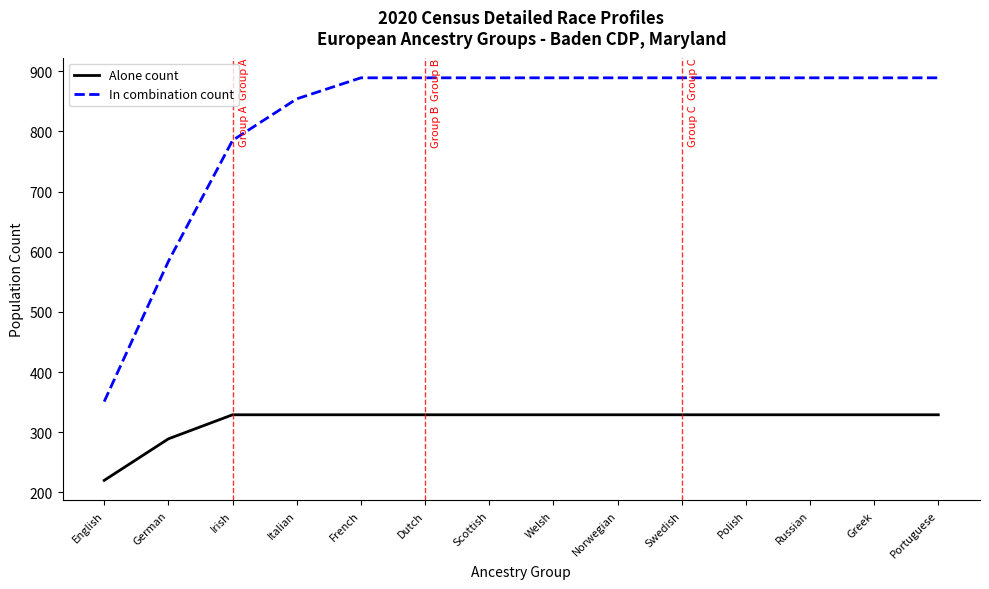

Rank the series by their maximum value, from lowest to highest.

Alone count, In combination count